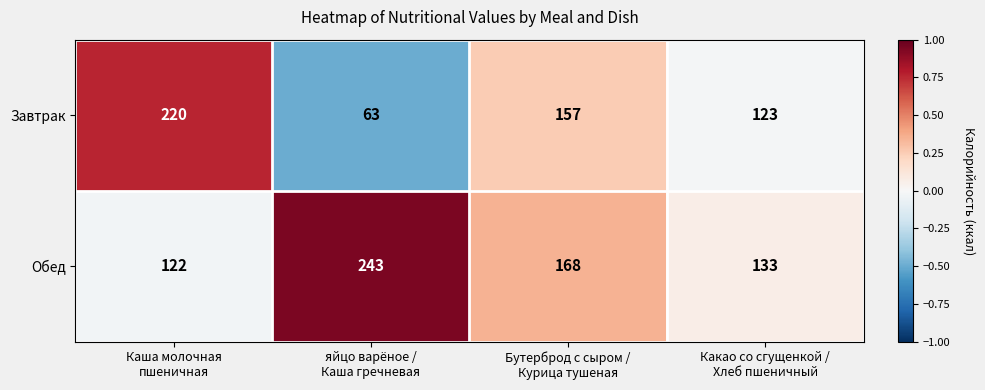

How many distinct data groups are displayed?

2